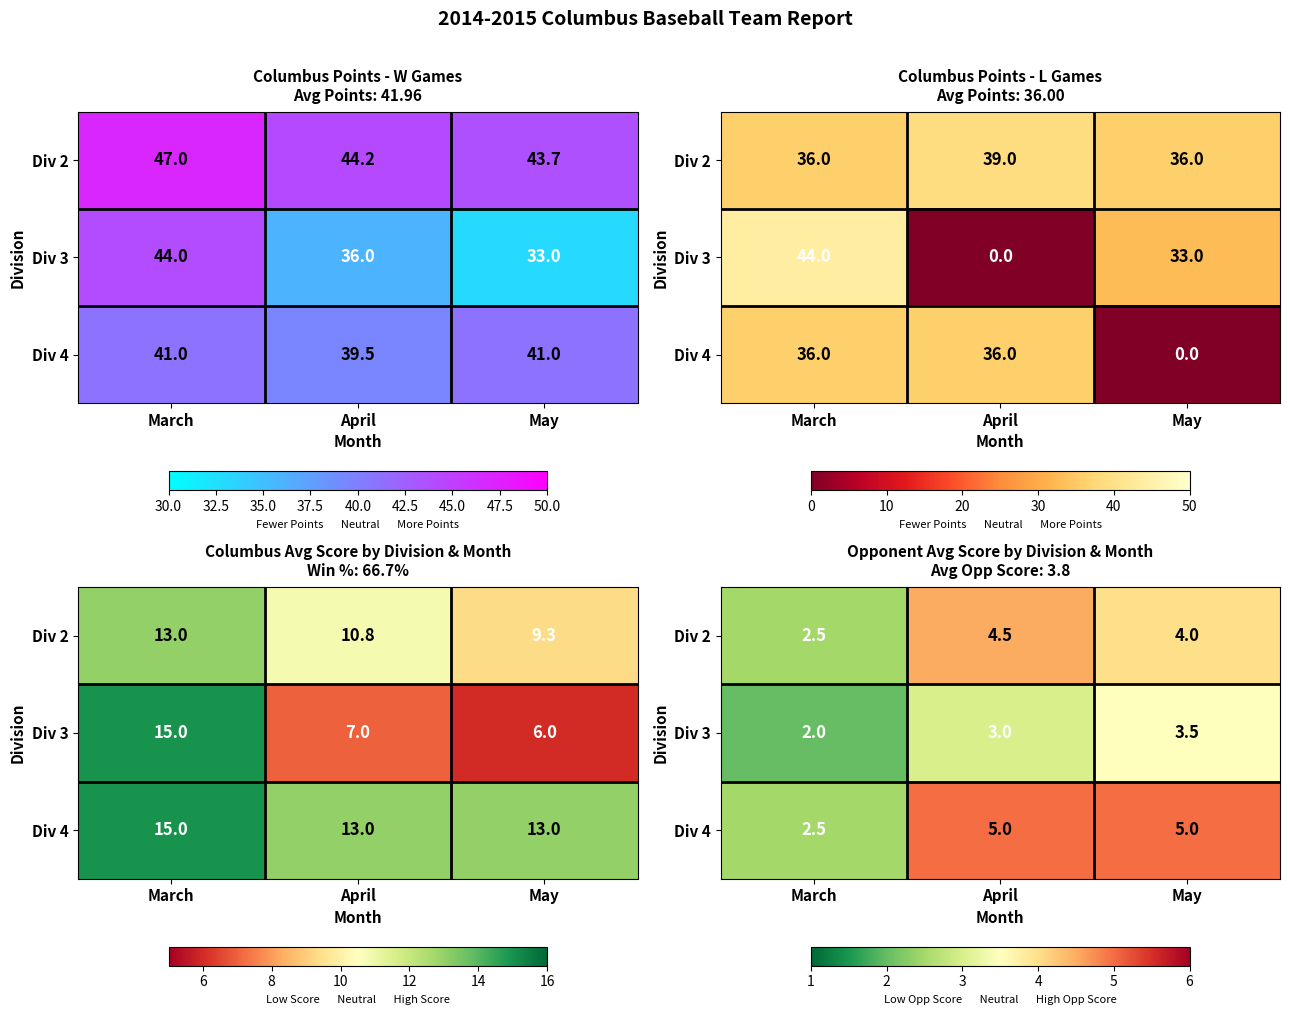

The Div 4 series shows 7.3 at May. True or false?

False